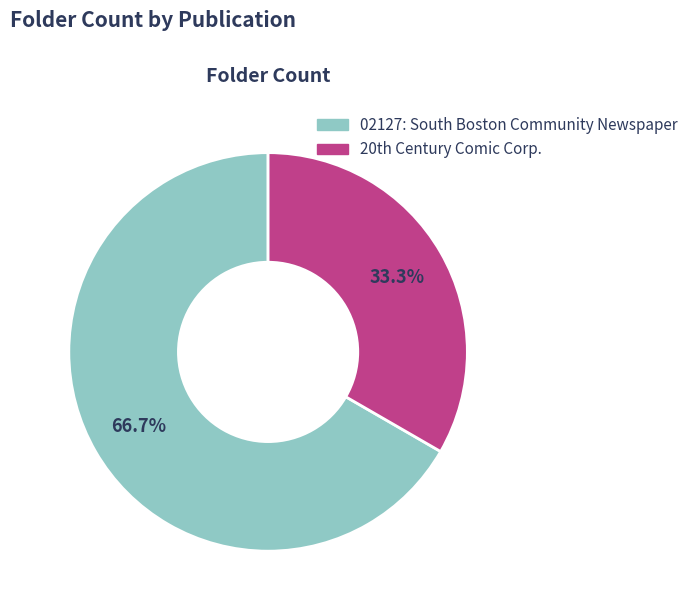

What percentage is the 02127: South Boston Community Newspaper slice, to the nearest percent?

67%